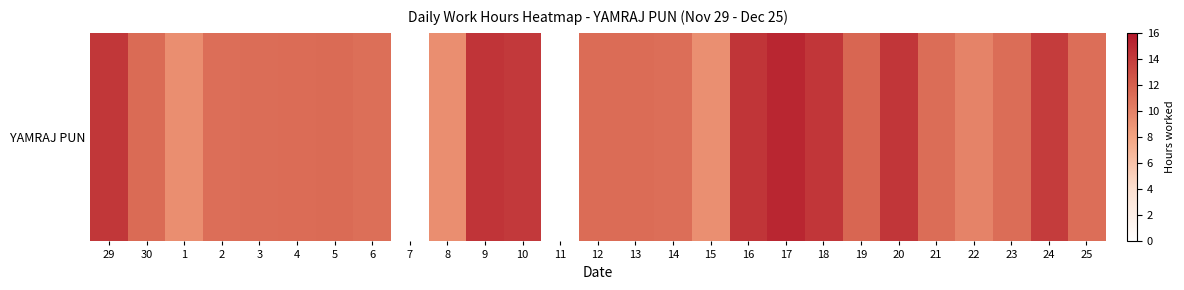

Which category has the highest value across all series?

17